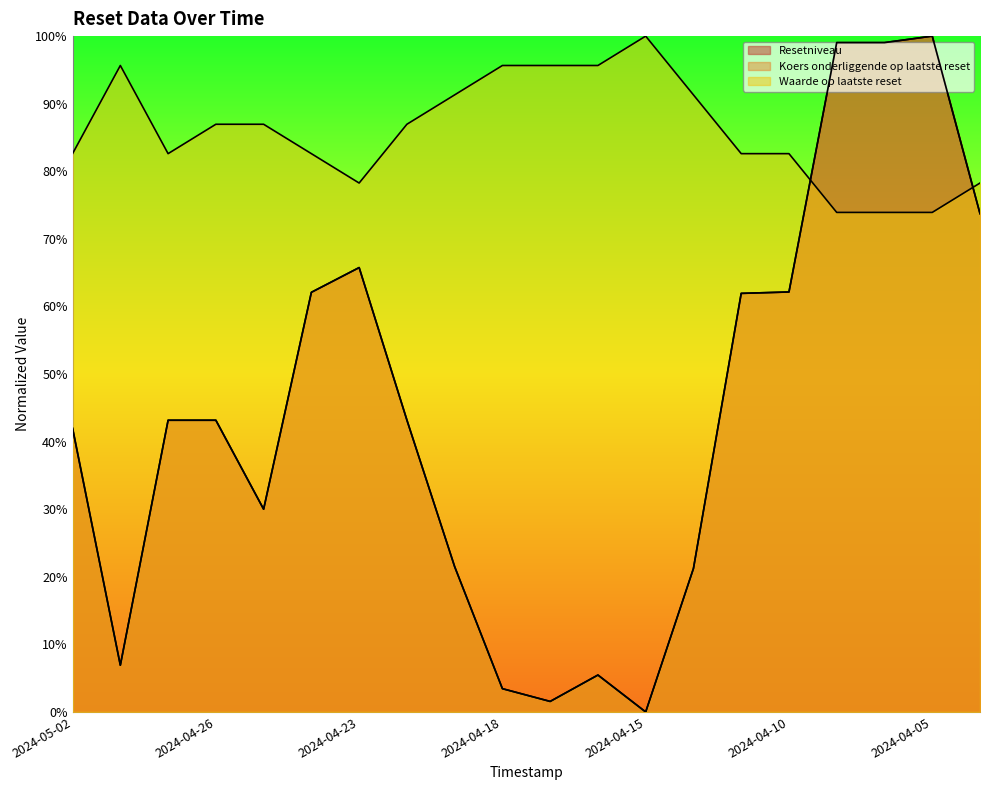

After their last crossing, which series has the higher values: Waarde op laatste reset or Resetniveau?

Waarde op laatste reset